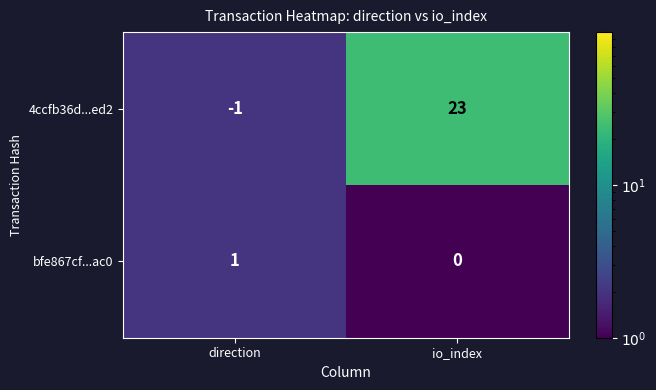

Reading left to right, list all the values displayed in this chart.

4ccfb36d...ed2: direction=-1	io_index=23
bfe867cf...ac0: direction=1	io_index=0